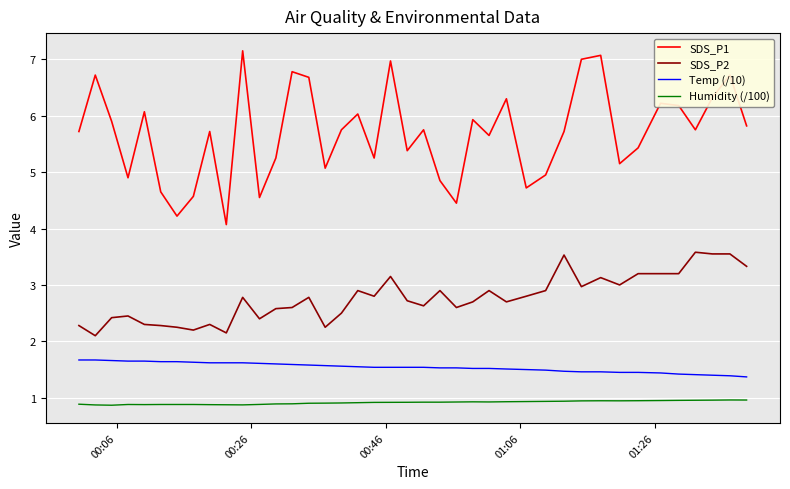

Which series has the largest total across all categories?

SDS_P1